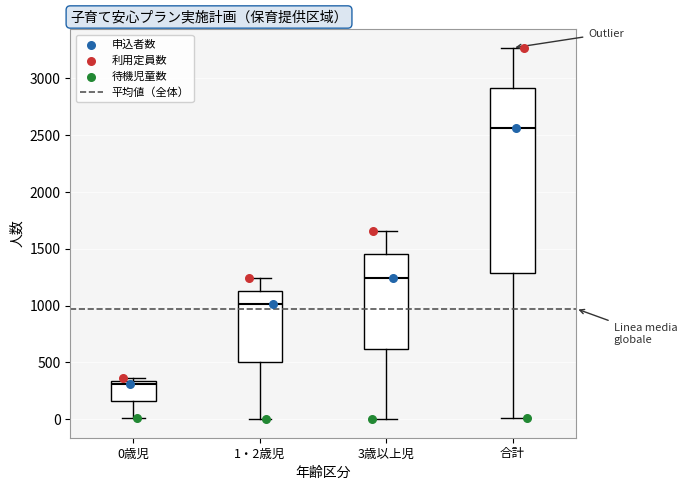

Which box's median line is the lowest?

0歳児